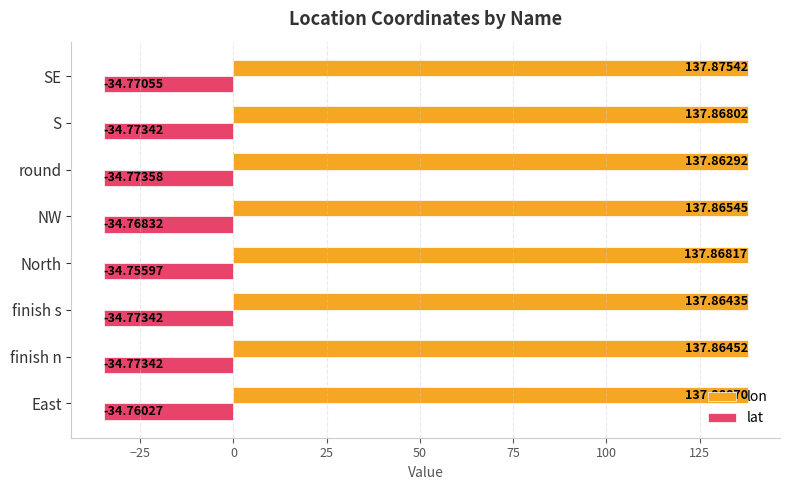

List the series in order of their overall mean, lowest first.

lat, lon